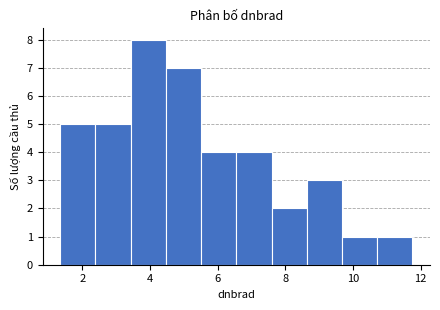

Reading left to right, list every bar in this chart as the range it spans on the x-axis followed by its height. Neither the bar edges nor the heights are printed on the chart, so give them approximately, as read against the axes.

1.4 to 2.4: 5
2.4 to 3.4: 5
3.4 to 4.4: 8
4.4 to 5.6: 7
5.6 to 6.6: 4
6.6 to 7.6: 4
7.6 to 8.6: 2
8.6 to 9.6: 3
9.6 to 10.8: 1
10.8 to 11.8: 1